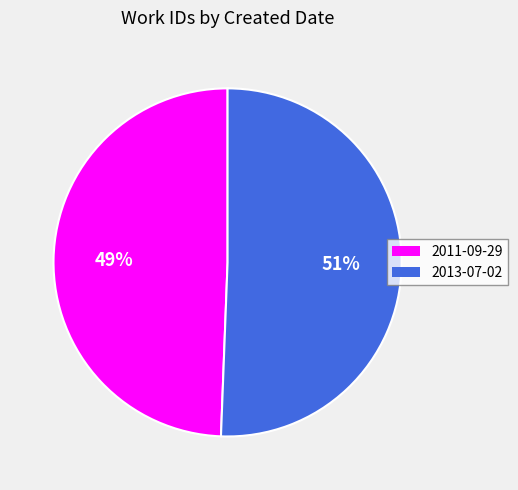

The 2013-07-02 slice represents 51% of the pie. True or false?

True